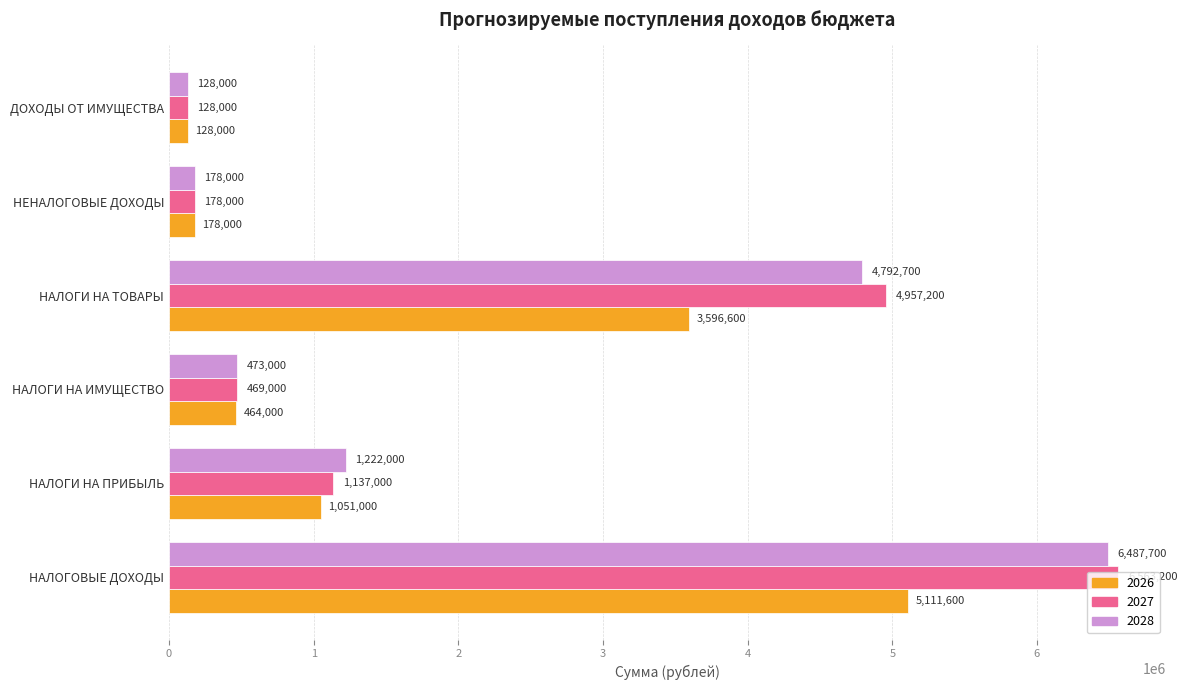

The 2026 series shows 128000 at ДОХОДЫ ОТ ИМУЩЕСТВА. True or false?

True